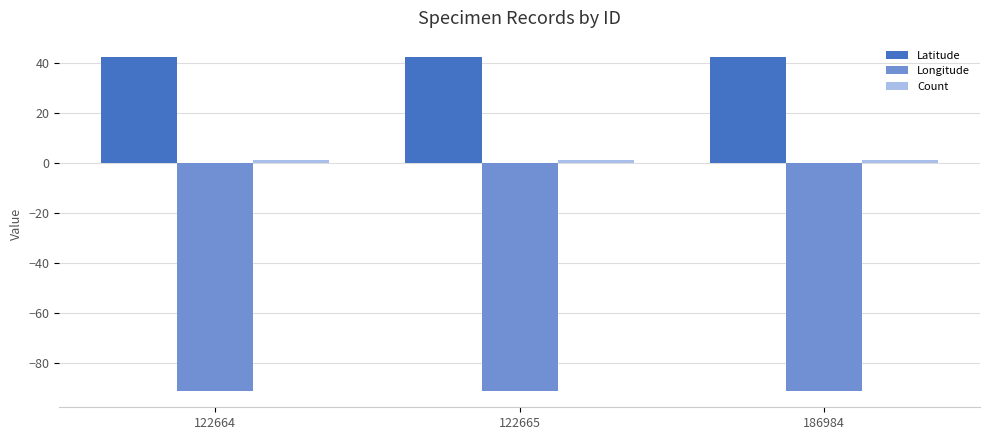

What is the greatest value displayed?

42.1